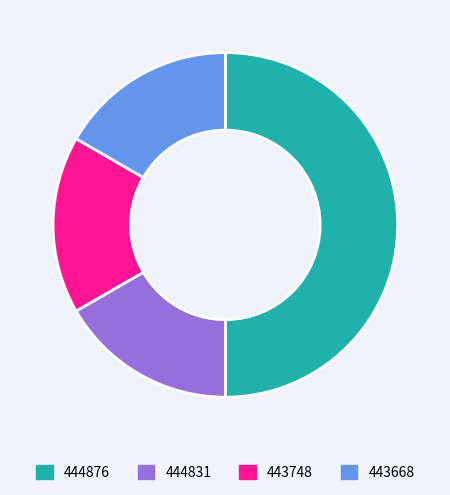

How many segments does this pie chart have?

4